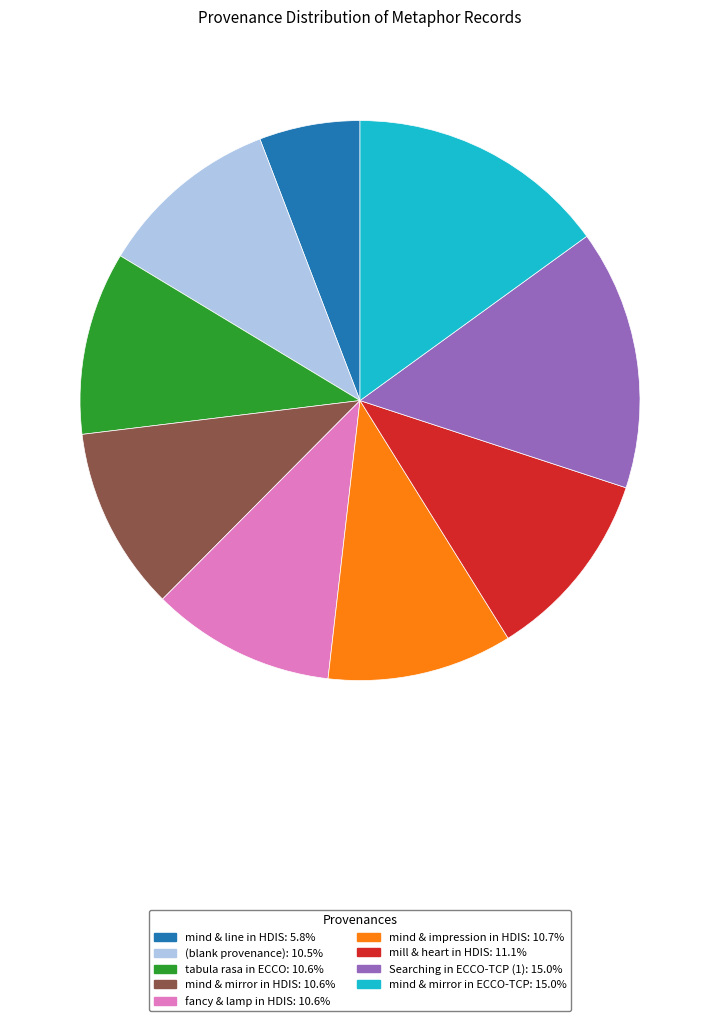

Is there any slice that represents more than half of the pie?

No